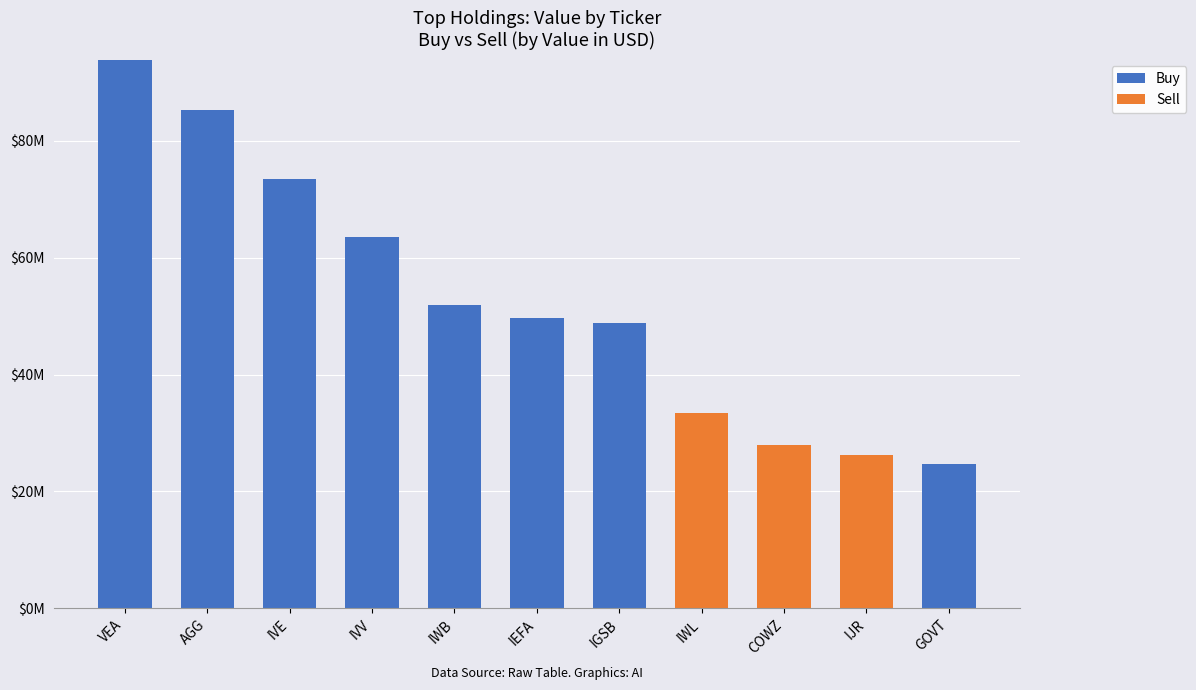

Rank the series by their average value, from lowest to highest.

Sell, Buy